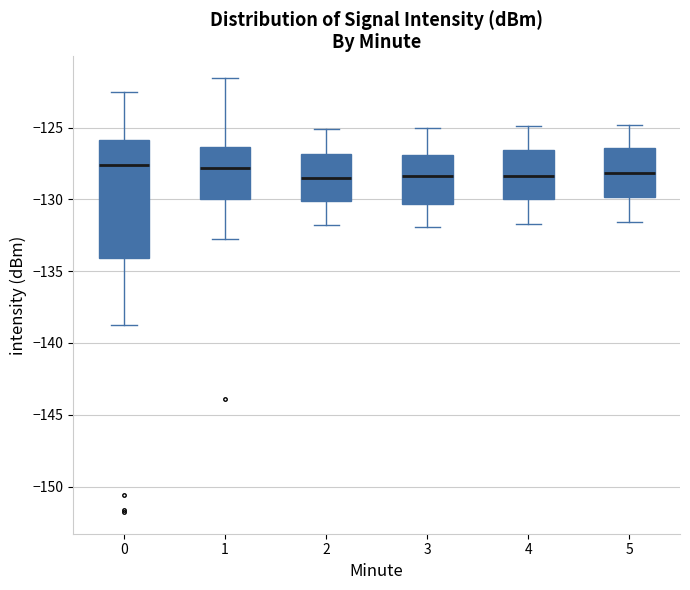

Reading left to right, read every box against the y-axis: the position of its median line, the range the box covers, and the ends of its whiskers. The values are not printed on the chart, so give them approximately, as read against the axis.

0: median -127.5, box -134.0 to -126.0, whiskers -139.0 to -122.5
1: median -128.0, box -130.0 to -126.5, whiskers -133.0 to -121.5
2: median -128.5, box -130.0 to -127.0, whiskers -132.0 to -125.0
3: median -128.5, box -130.5 to -127.0, whiskers -132.0 to -125.0
4: median -128.5, box -130.0 to -126.5, whiskers -131.5 to -125.0
5: median -128.0, box -130.0 to -126.5, whiskers -131.5 to -125.0